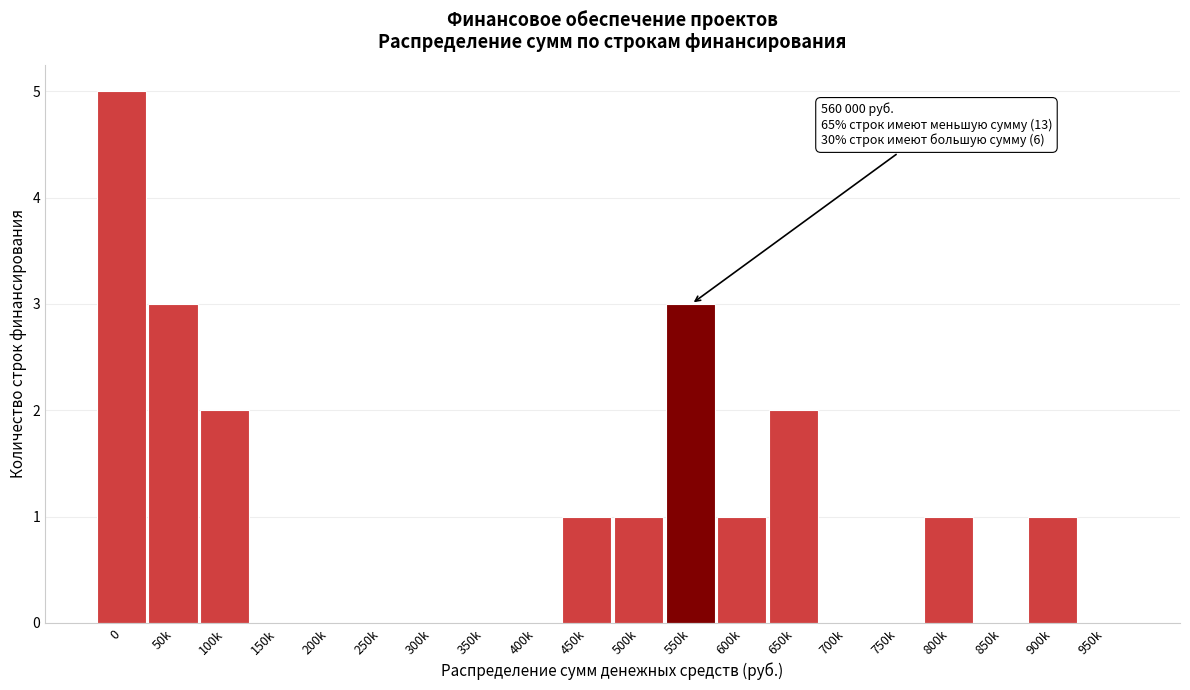

Reading left to right, list all the values displayed in this chart.

0=5	50k=3	100k=2	150k=0	200k=0	250k=0	300k=0	350k=0	400k=0	450k=1	500k=1	550k=3	600k=1	650k=2	700k=0	750k=0	800k=1	850k=0	900k=1	950k=0